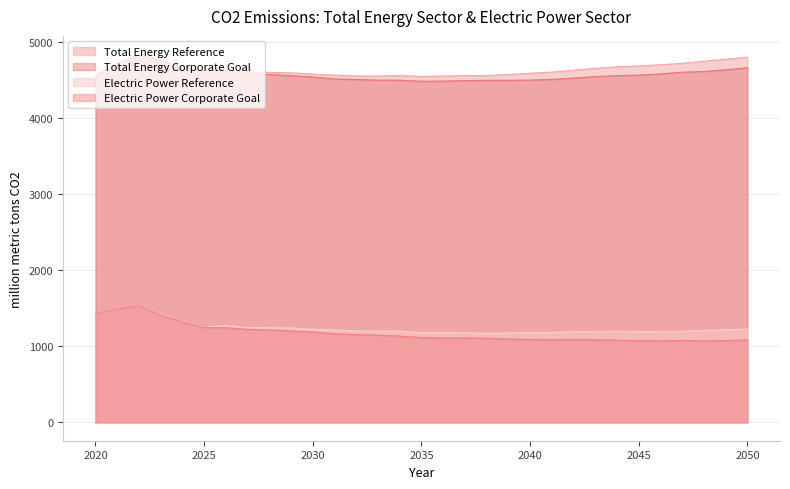

How many interior local valleys does the Total Energy Reference series have?

3